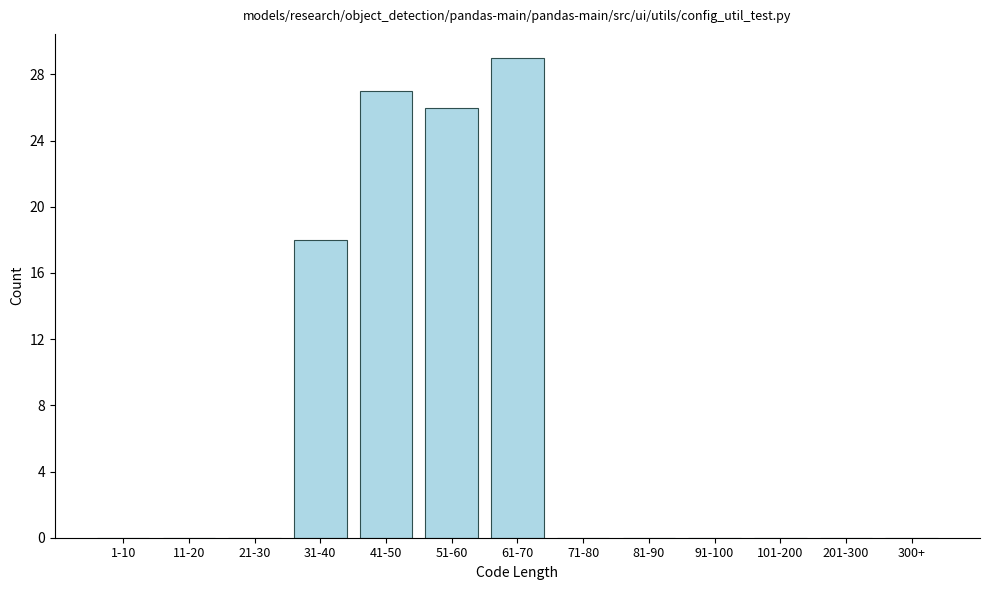

Reading right to left, extract all data points from this chart.

300+=0	201-300=0	101-200=0	91-100=0	81-90=0	71-80=0	61-70=29	51-60=26	41-50=27	31-40=18	21-30=0	11-20=0	1-10=0